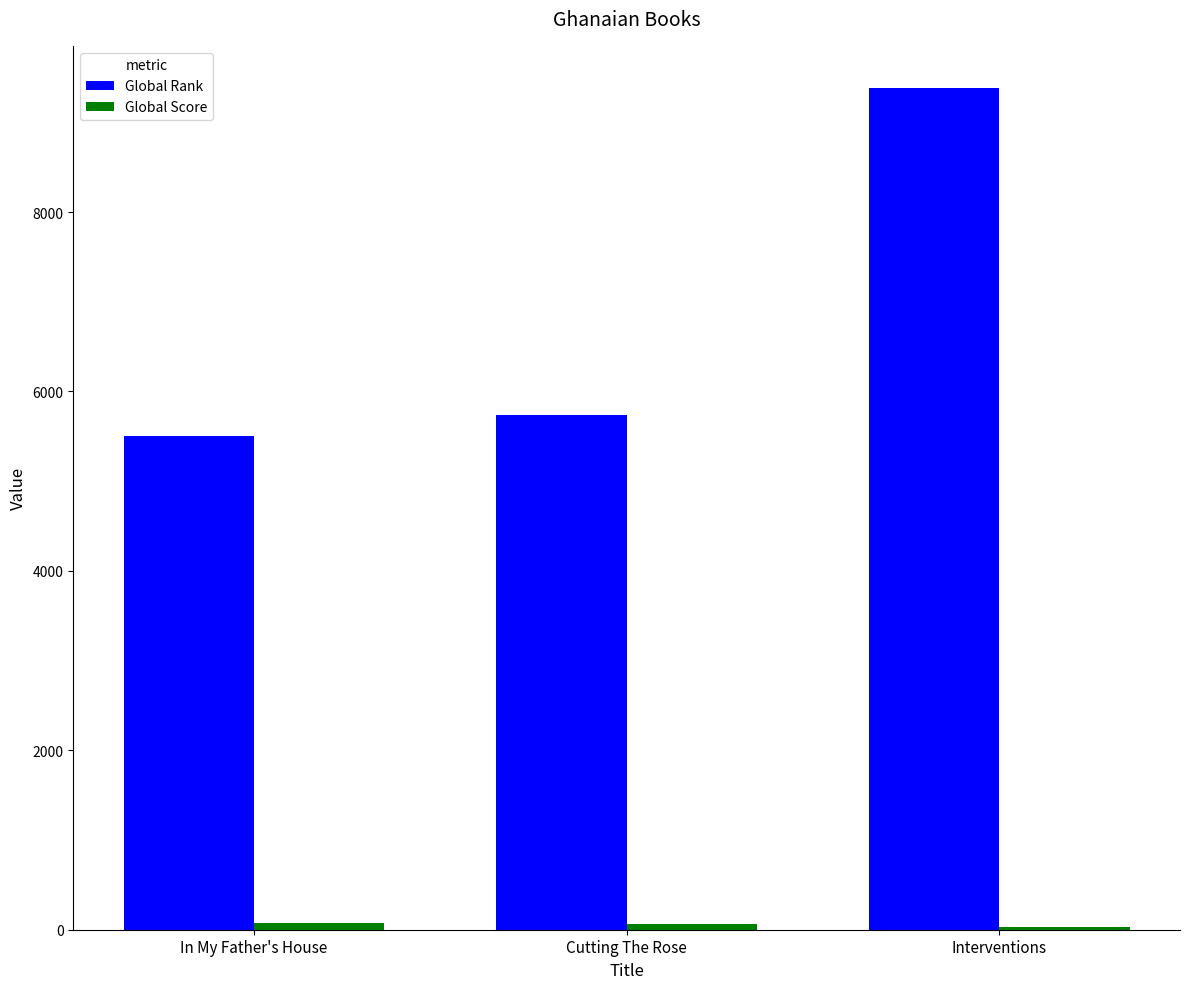

At which category does the chart reach its peak across all series?

Interventions